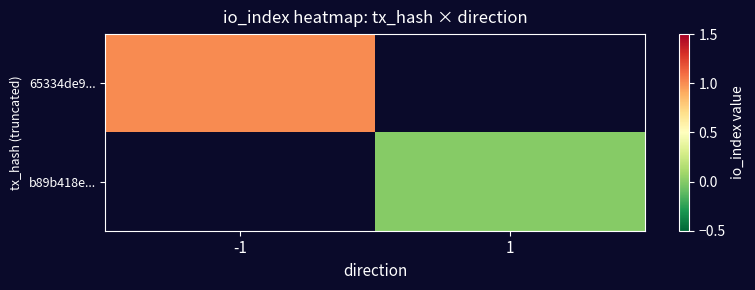

Which category has the highest value across all series?

-1